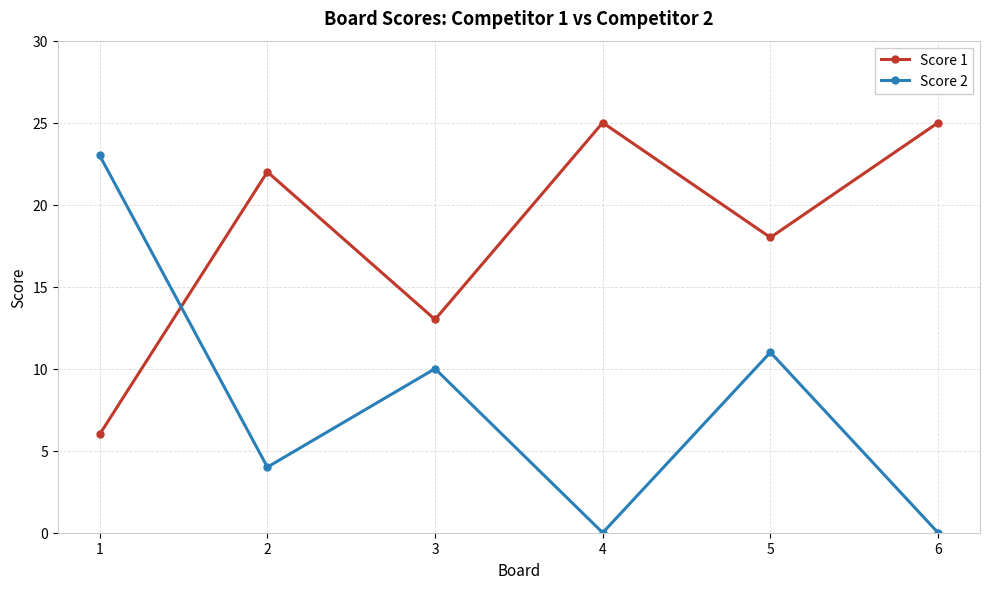

How many interior local valleys does the Score 2 series have?

2